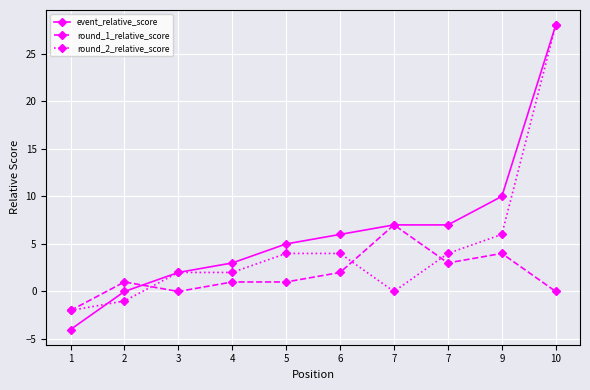

How many categories are shown in the chart?

10